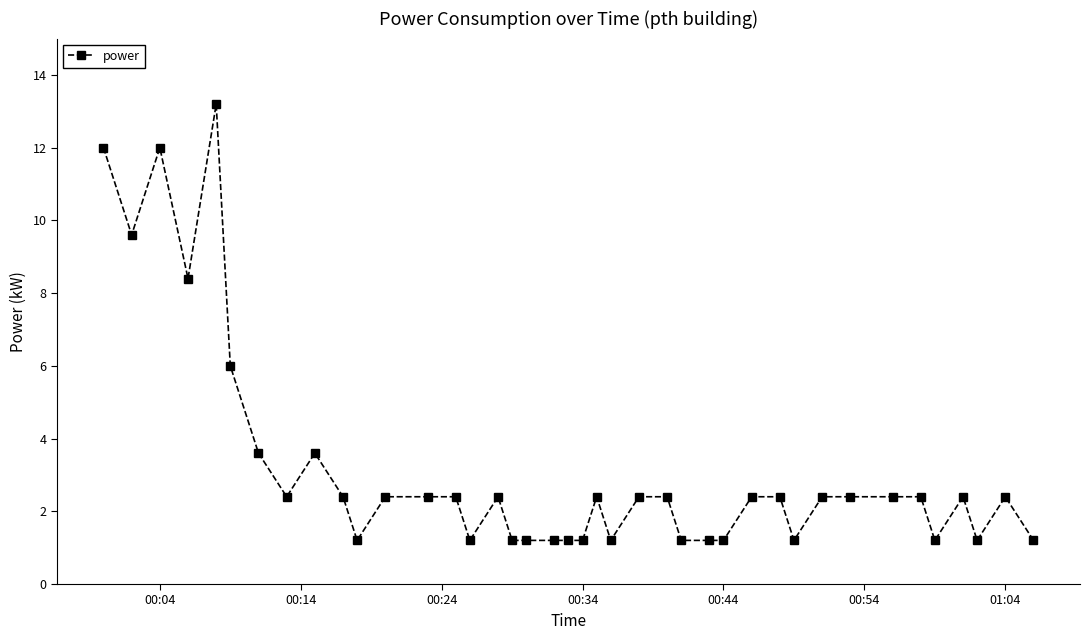

Is this an area chart (filled region under the line)?

No